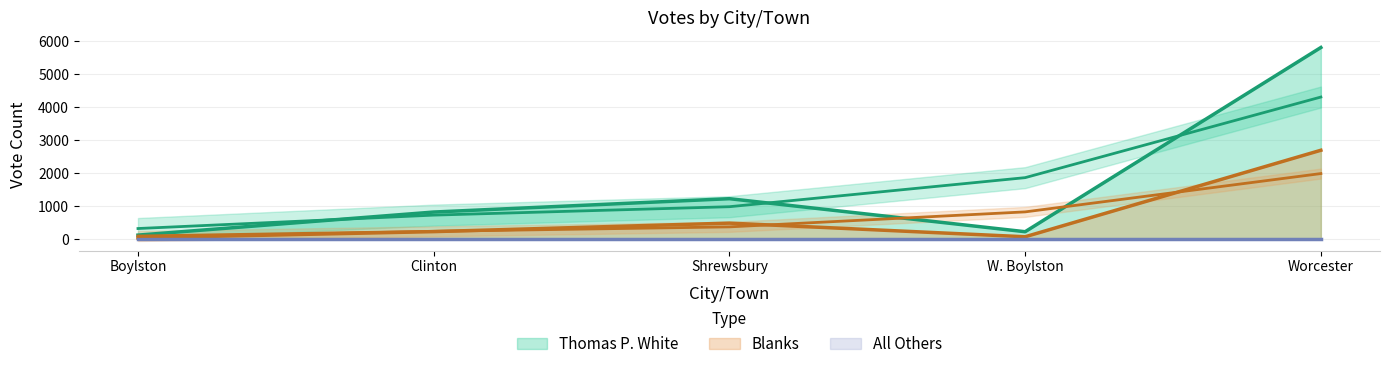

Is the value of Thomas P. White at Boylston greater than the value of Blanks at Shrewsbury?

No